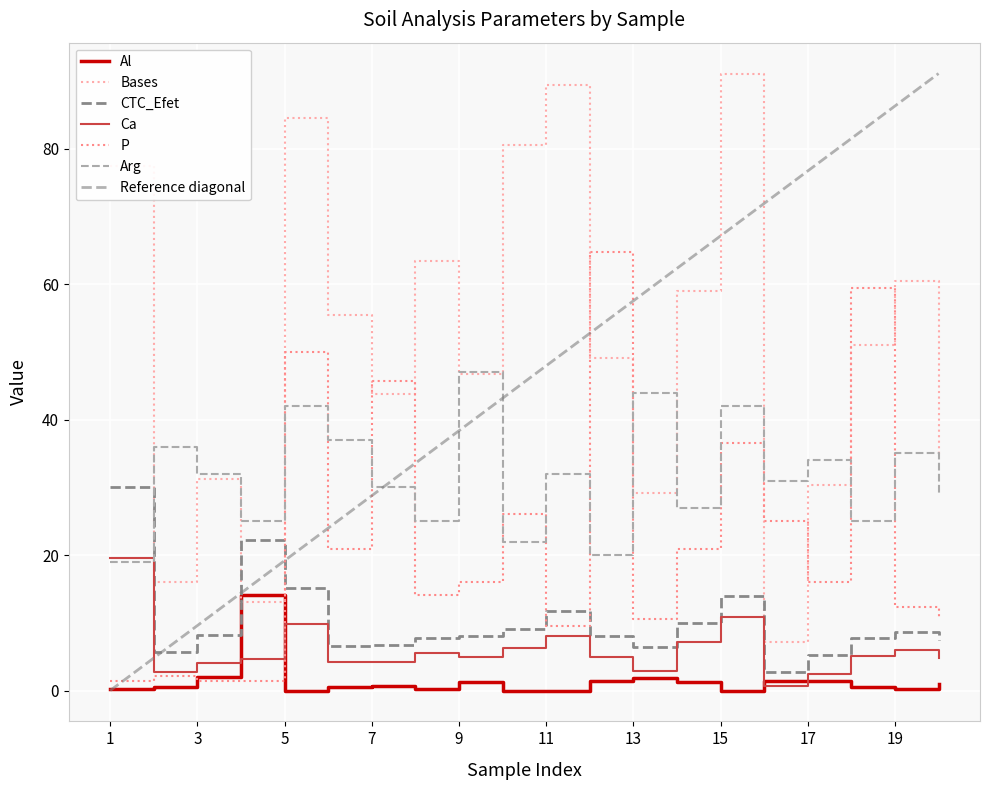

Is the value of P at 4 greater than the value of Arg at 10?

No